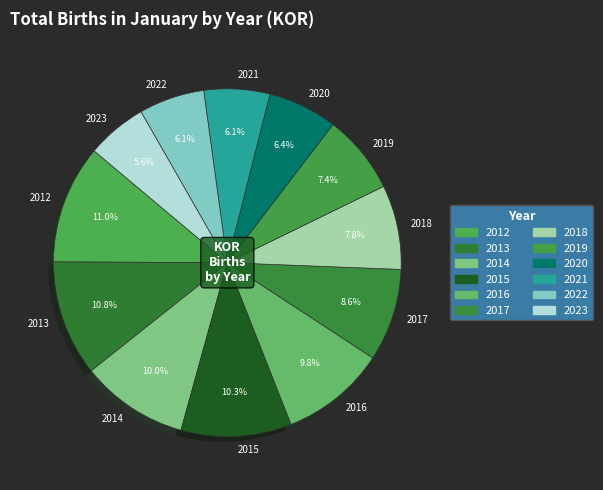

Is there a majority slice in this chart?

No